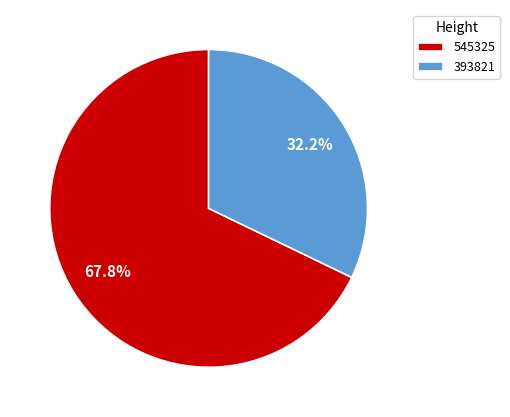

Which has a higher value, 393821 or 545325?

545325